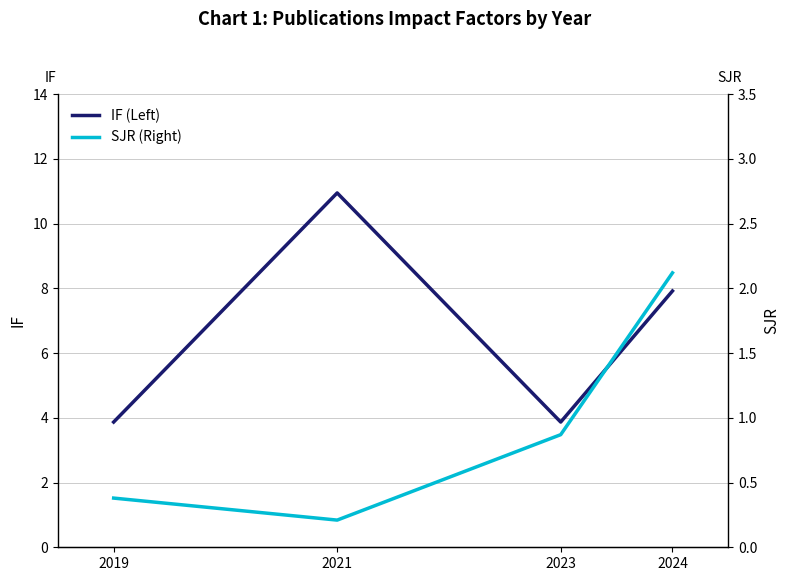

Which has a higher value, 2023 or 2021?

2021